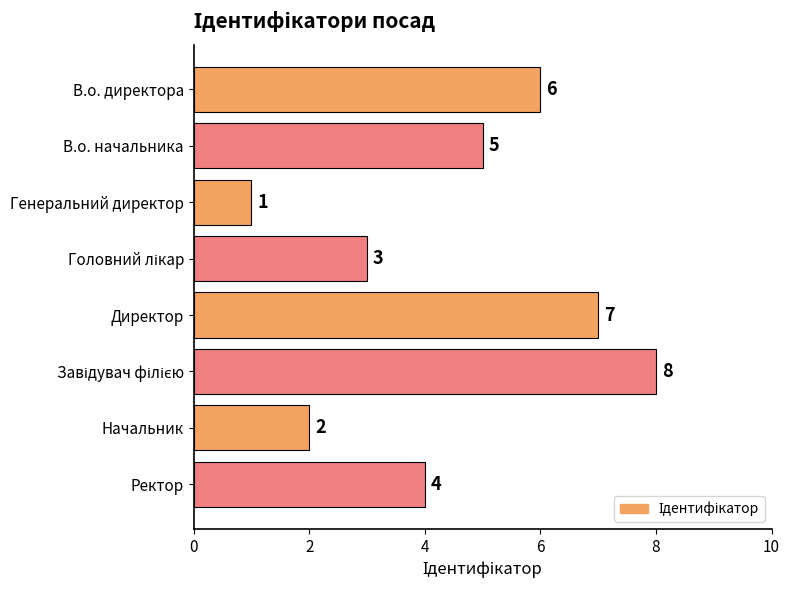

What is the difference between the maximum and minimum values?

7